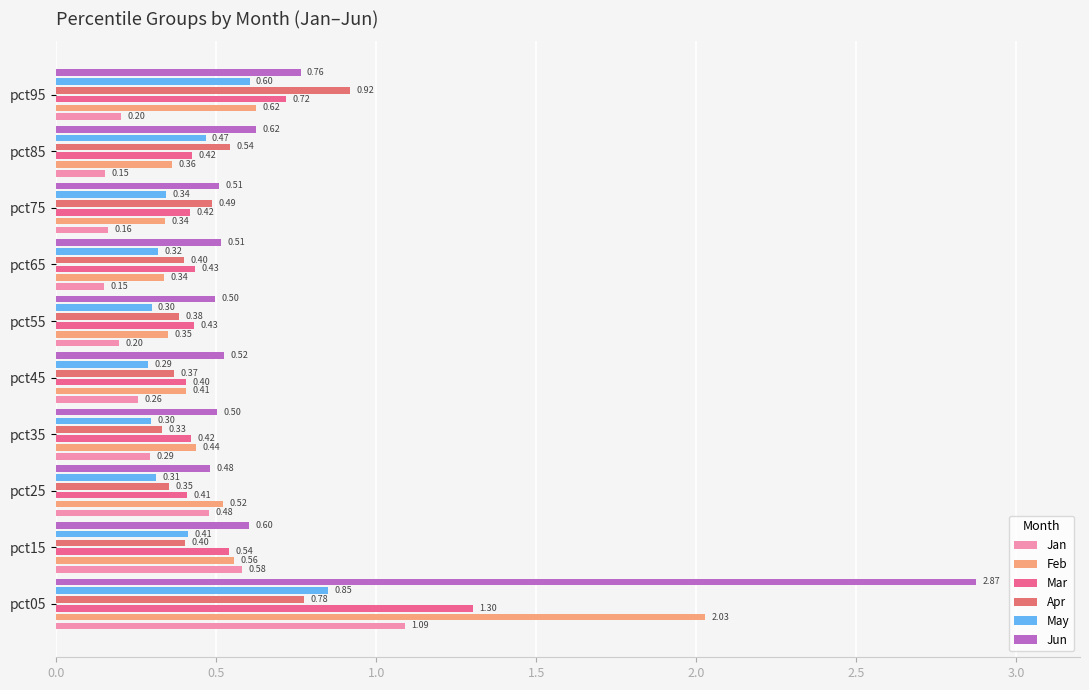

Reading left to right, what are all the values shown in this chart?

Jan: 1.1	0.6	0.5	0.3	0.3	0.2	0.1	0.2	0.2	0.2
Feb: 2.0	0.6	0.5	0.4	0.4	0.3	0.3	0.3	0.4	0.6
Mar: 1.3	0.5	0.4	0.4	0.4	0.4	0.4	0.4	0.4	0.7
Apr: 0.8	0.4	0.4	0.3	0.4	0.4	0.4	0.5	0.5	0.9
May: 0.8	0.4	0.3	0.3	0.3	0.3	0.3	0.3	0.5	0.6
Jun: 2.9	0.6	0.5	0.5	0.5	0.5	0.5	0.5	0.6	0.8